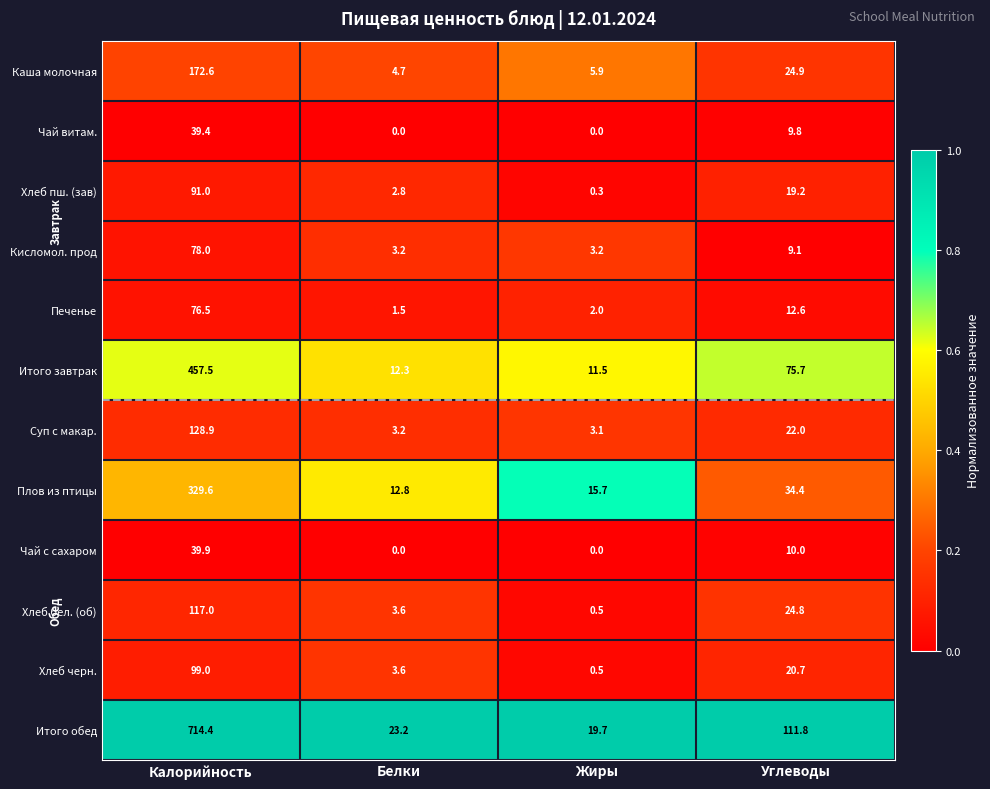

Is it true that Итого обед equals 46.0 at Углеводы?

False